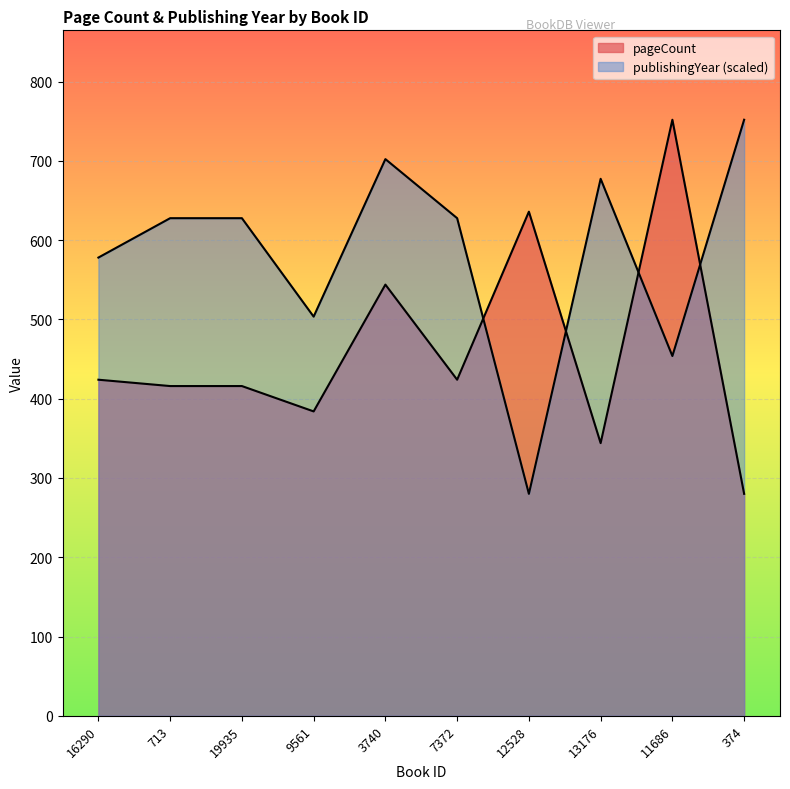

Reading left to right, extract all data points from this chart.

pageCount: 424.0	416.0	416.0	384.0	544.0	424.0	636.0	344.0	752.0	280.0
publishingYear: 578.1	627.8	627.8	503.6	702.3	627.8	280.0	677.5	453.9	752.0